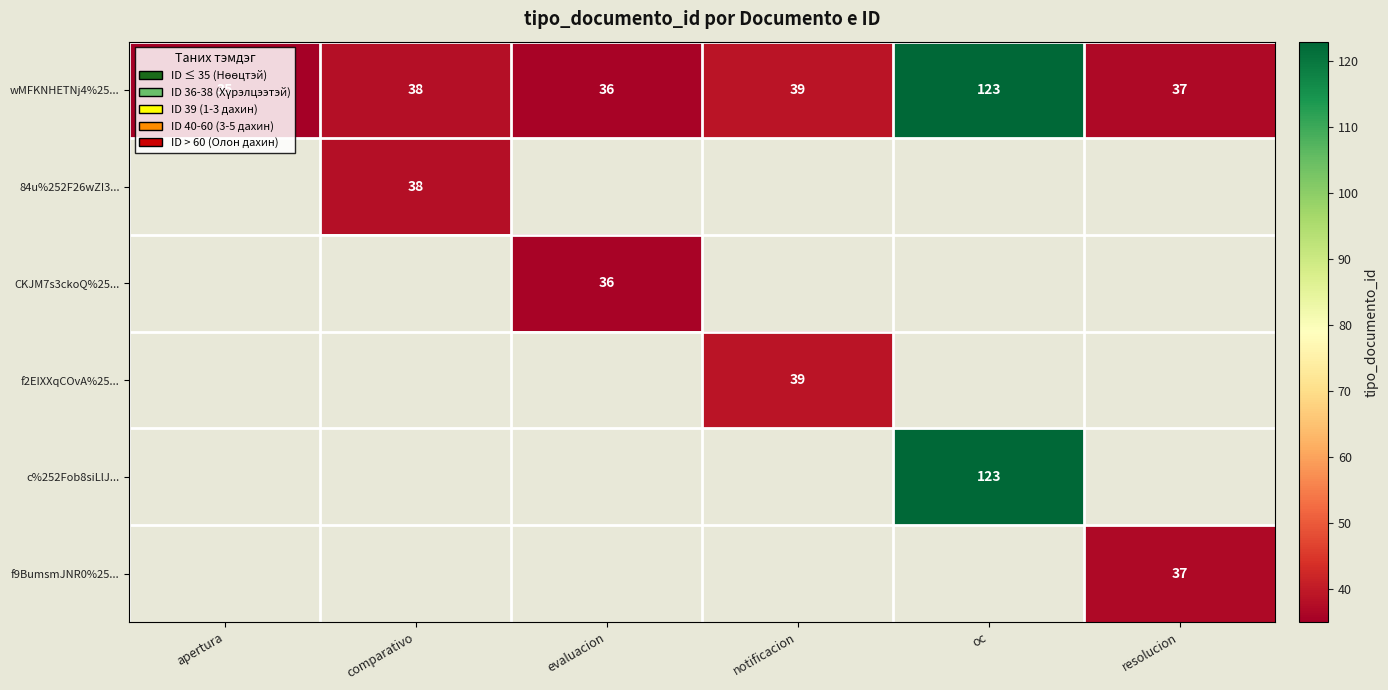

Which label corresponds to the largest value in the chart?

oc